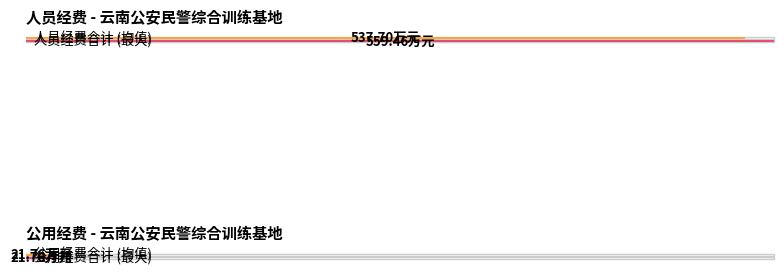

True or false: the data shows 21.8 at 商品和服务支出.

True